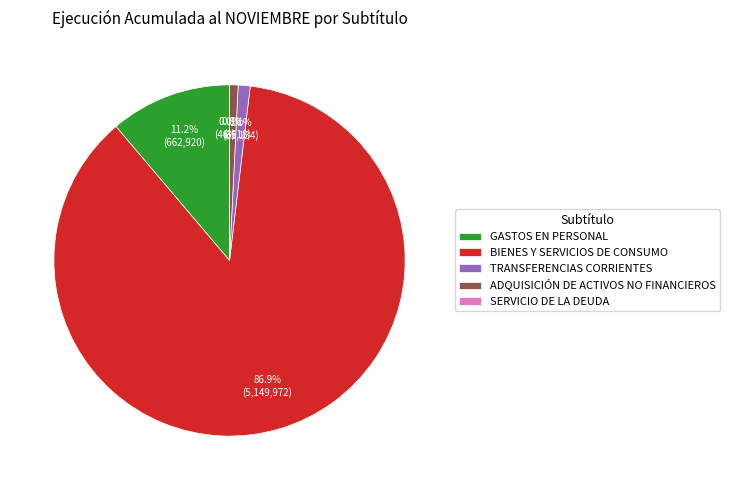

Which has a higher value, TRANSFERENCIAS CORRIENTES or GASTOS EN PERSONAL?

GASTOS EN PERSONAL